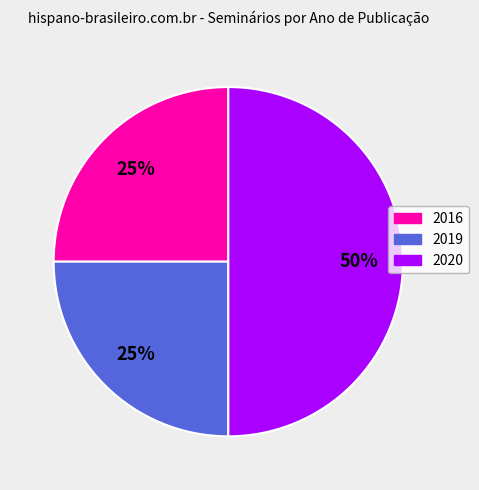

To the nearest percent, what is the difference between the largest and smallest slice percentages?

25%